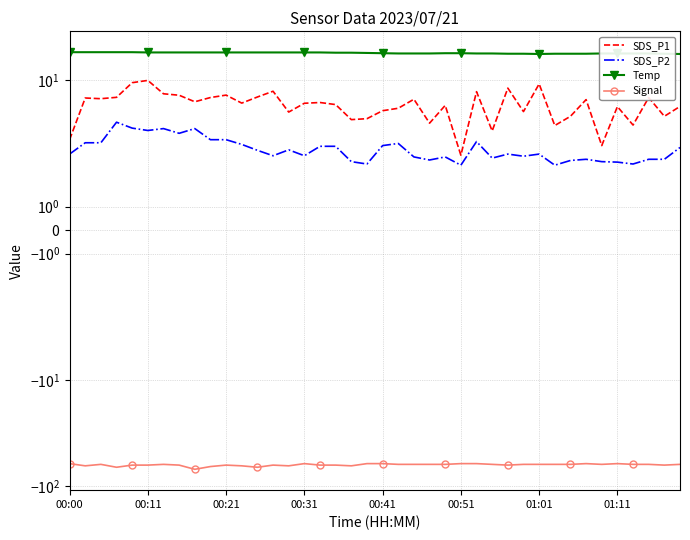

Between 14 and 35, which is larger?

35